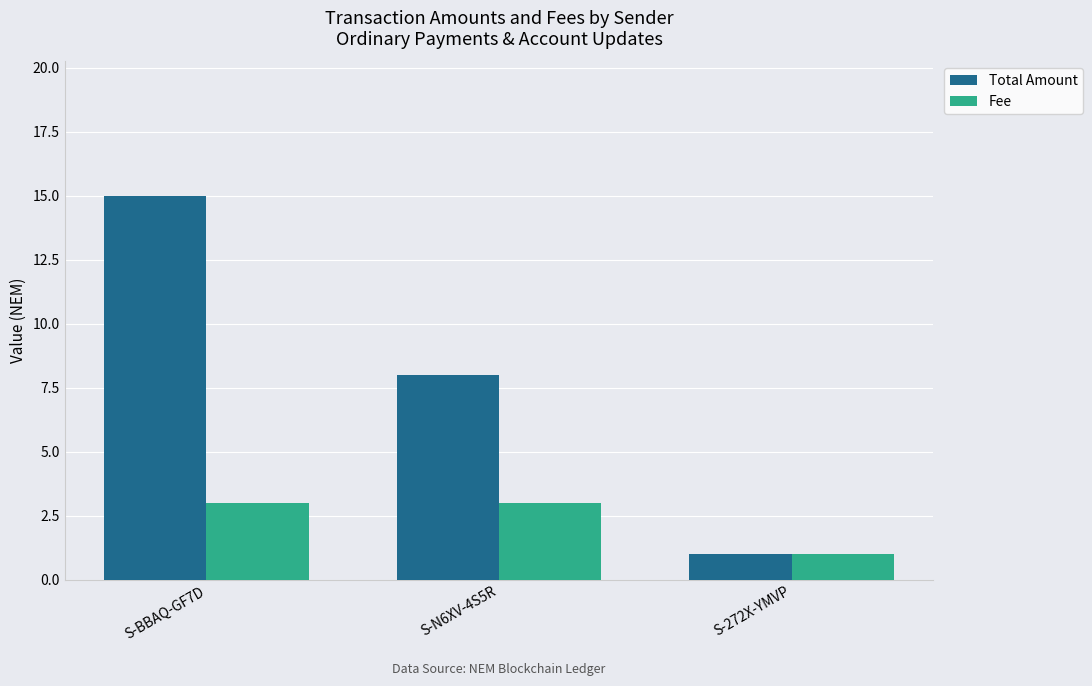

What is the sum of all Total Amount values?

24